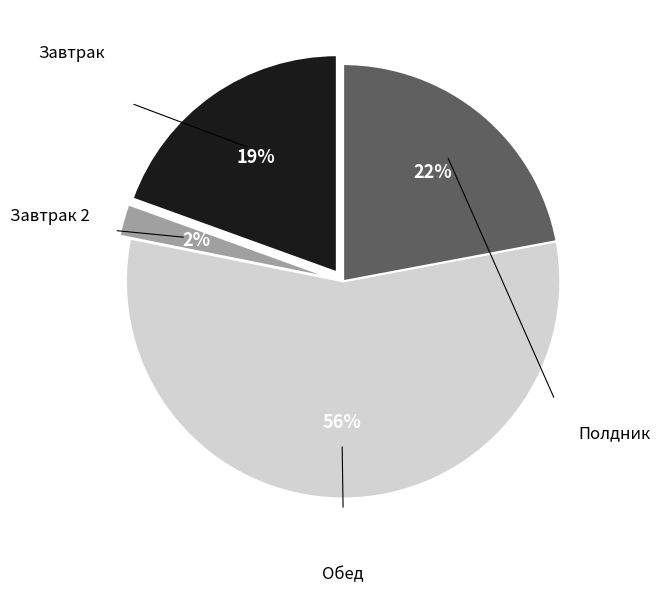

To the nearest percent, what is the average slice percentage?

25%